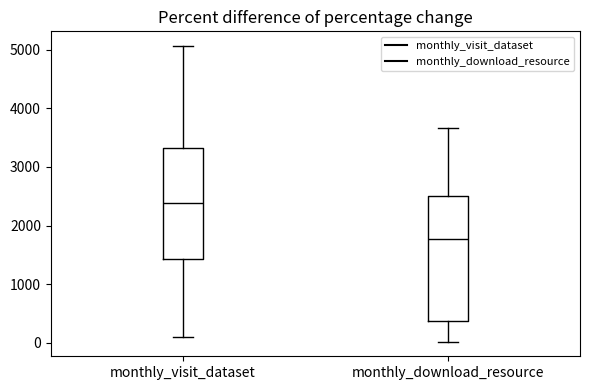

Reading left to right, transcribe this box plot: for each box, give where its median line is, the range the box spans, and where its two whiskers end, as read against the y-axis. The values are not printed on the chart, so give them approximately, as read against the axis.

monthly_visit_dataset: median 2400, box 1400 to 3300, whiskers 100 to 5100
monthly_download_resource: median 1800, box 400 to 2500, whiskers 0 to 3700